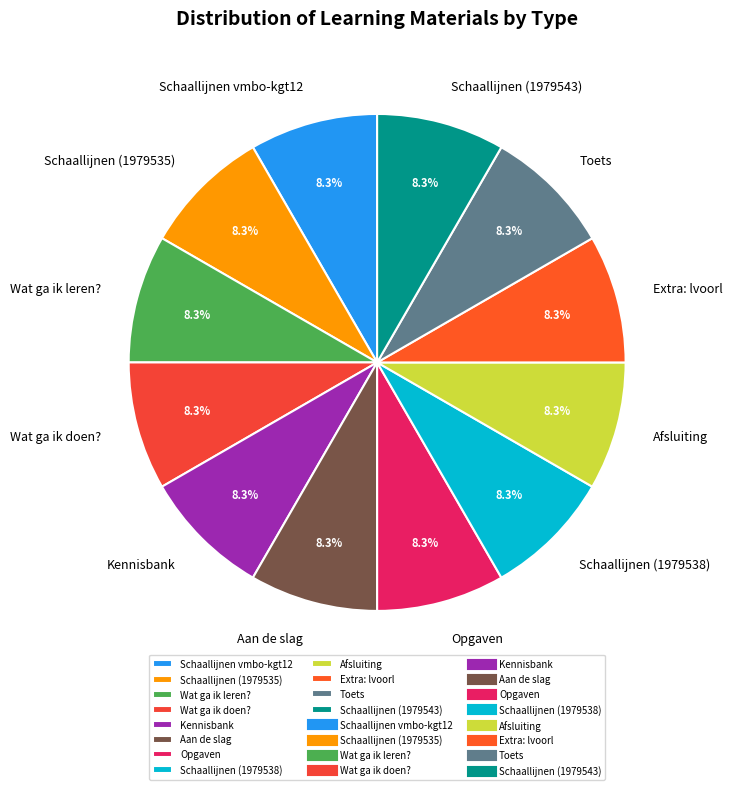

What is the ratio of the value at Wat ga ik doen? to the value at Aan de slag?

1.0